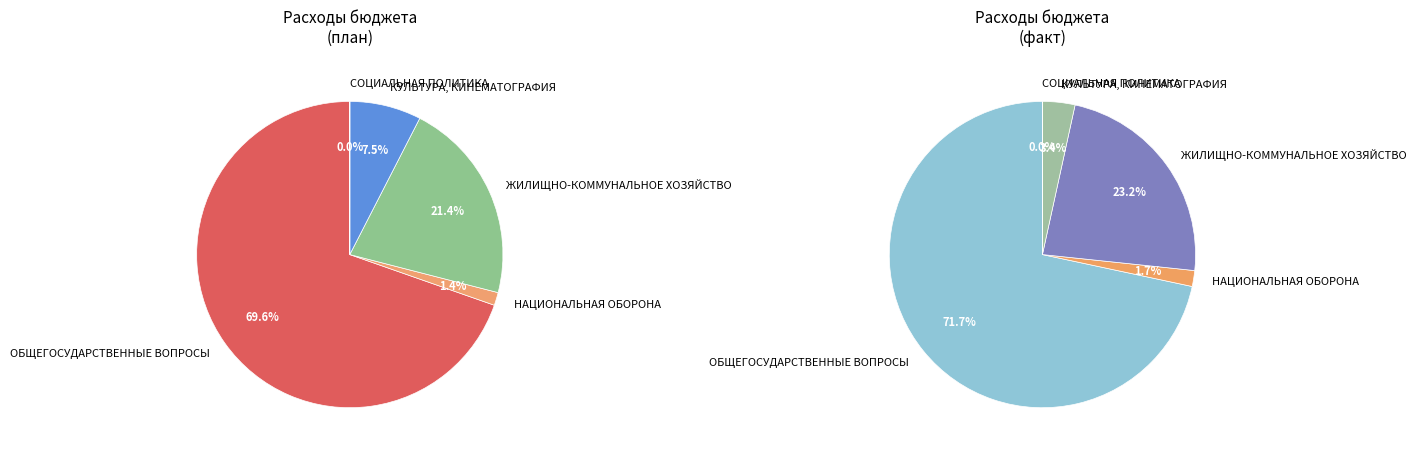

Which slice is the largest?

ОБЩЕГОСУДАРСТВЕННЫЕ ВОПРОСЫ